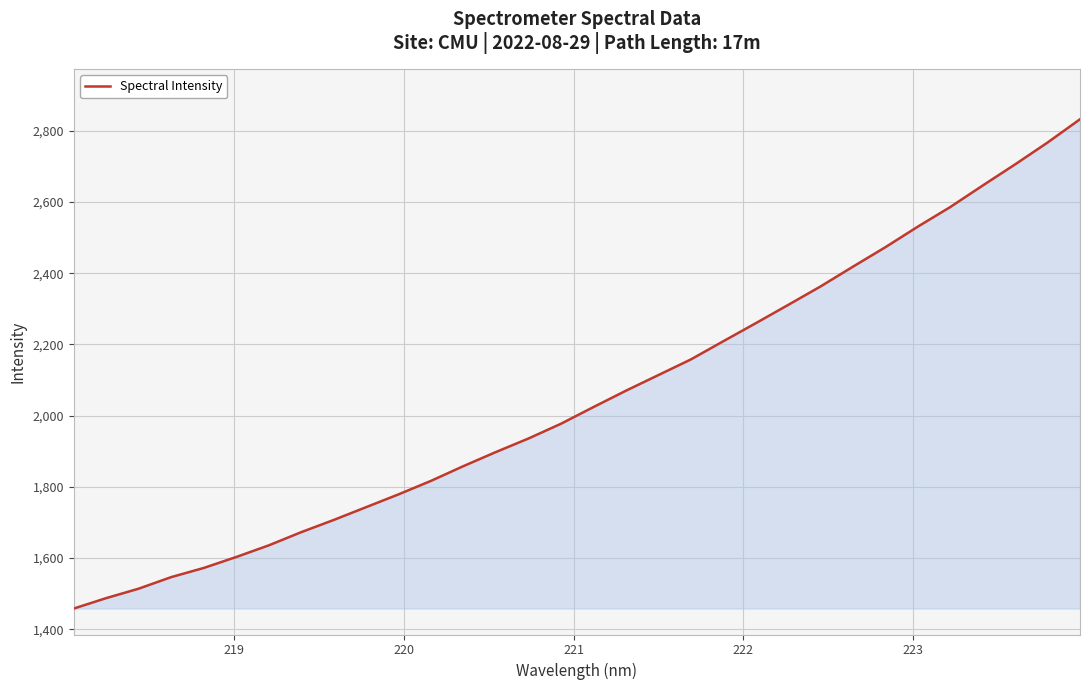

What is the minimum value shown in the chart?

1458.3